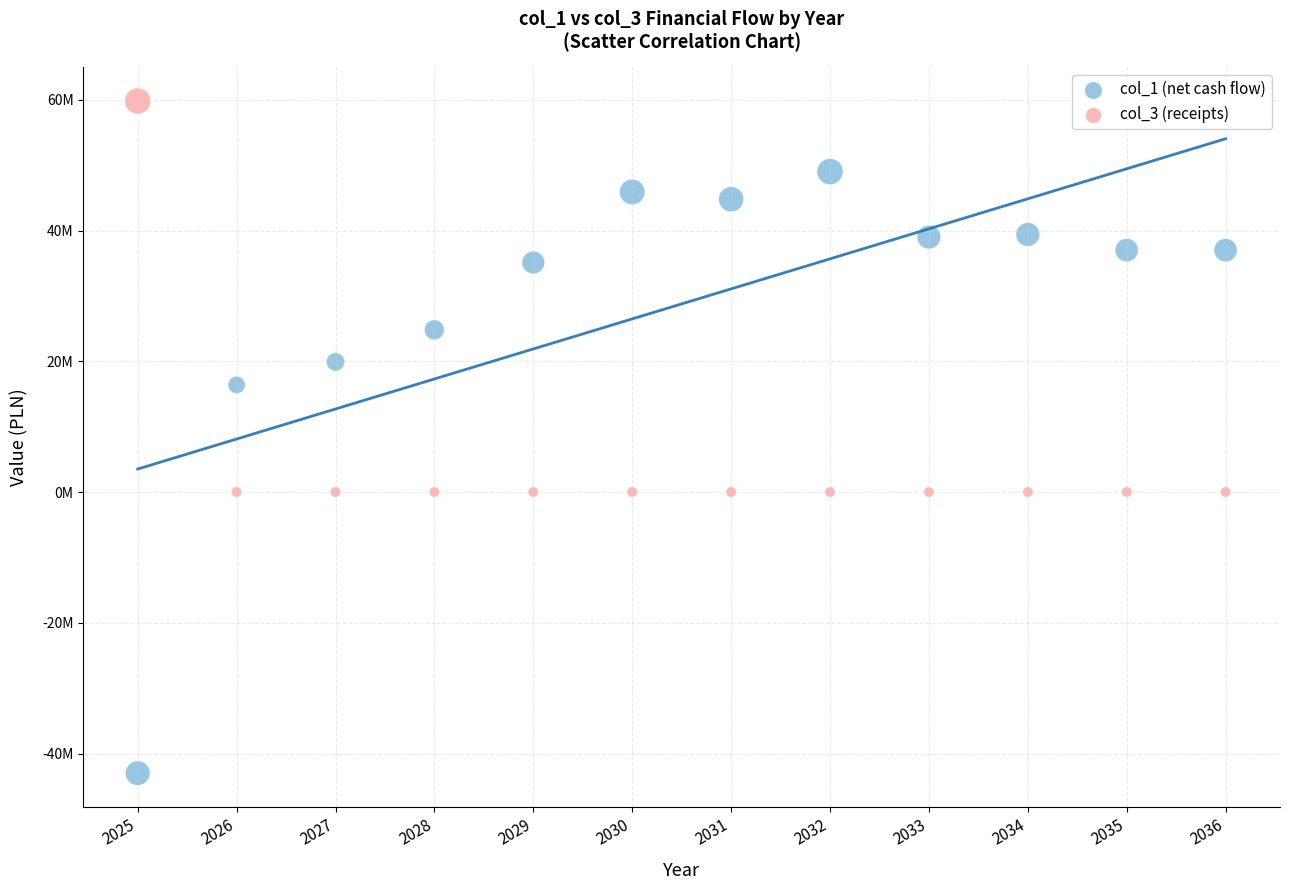

Which series contains the lowest Y value?

col_1 (net cash flow)